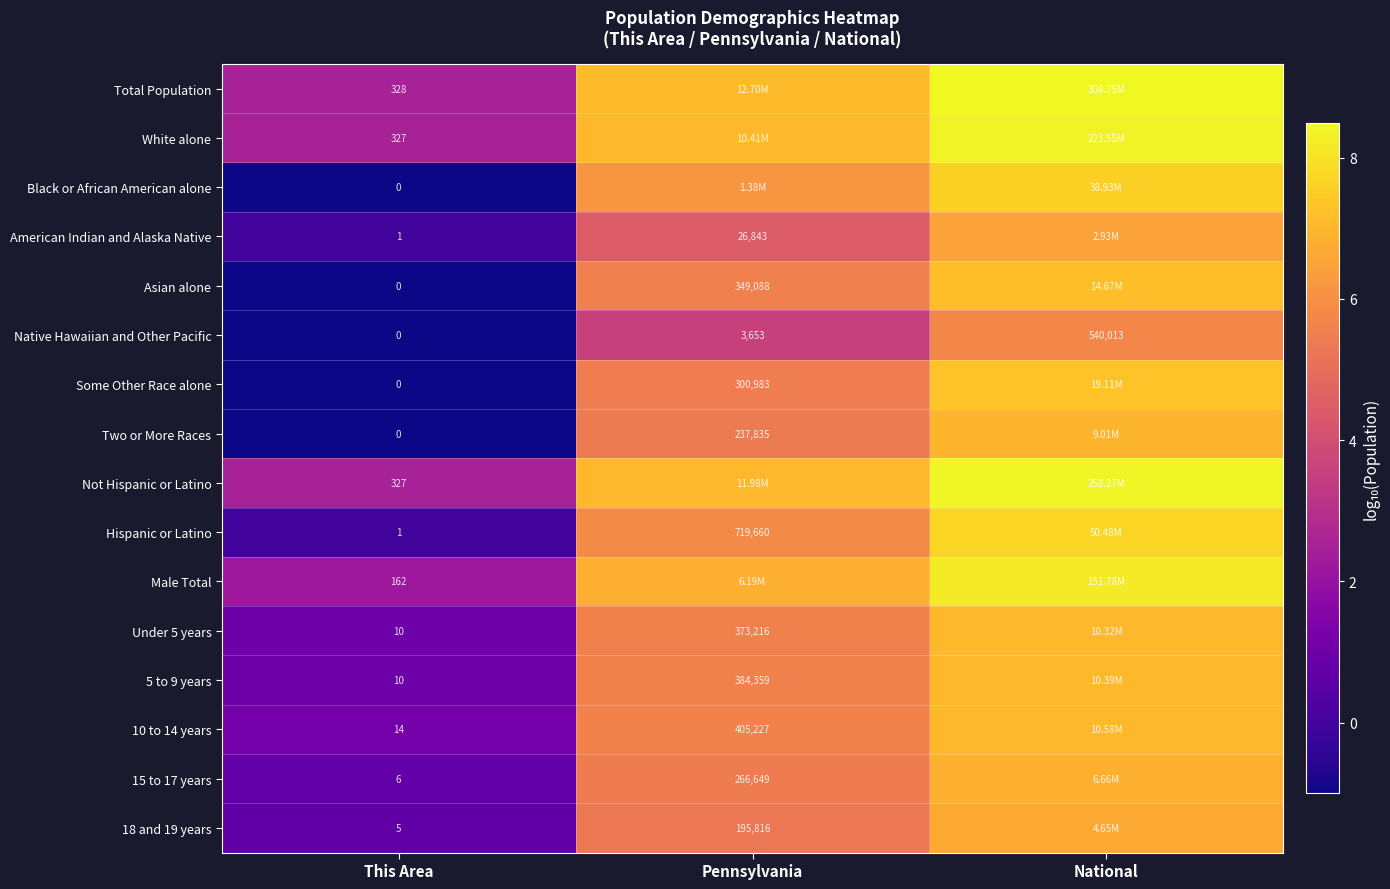

Which has a higher value, This Area or National?

National